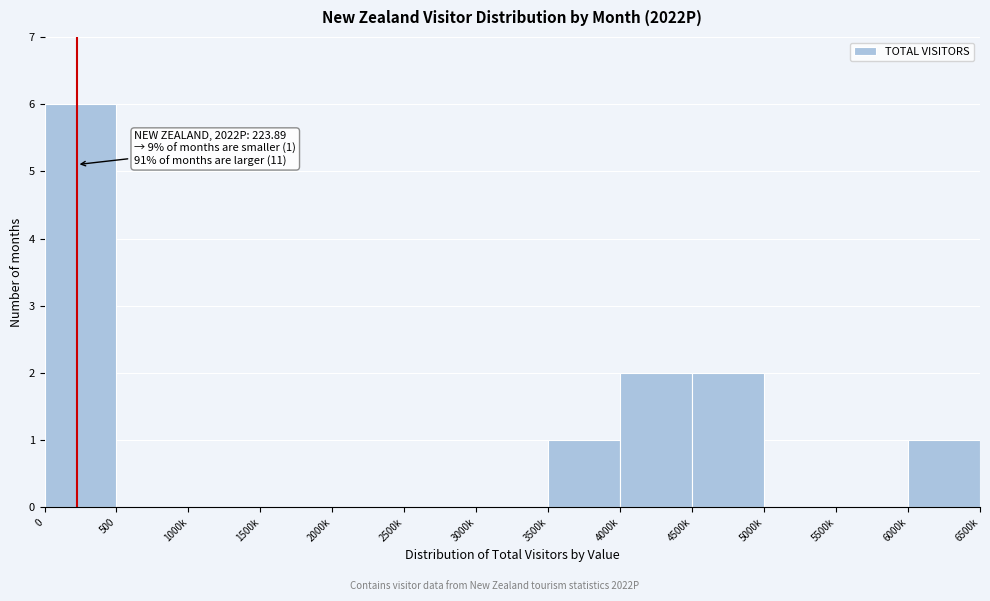

Reading right to left, what are all the values shown in this chart?

6000k=1	5500k=0	5000k=0	4500k=2	4000k=2	3500k=1	3000k=0	2500k=0	2000k=0	1500k=0	1000k=0	500=0	0=6